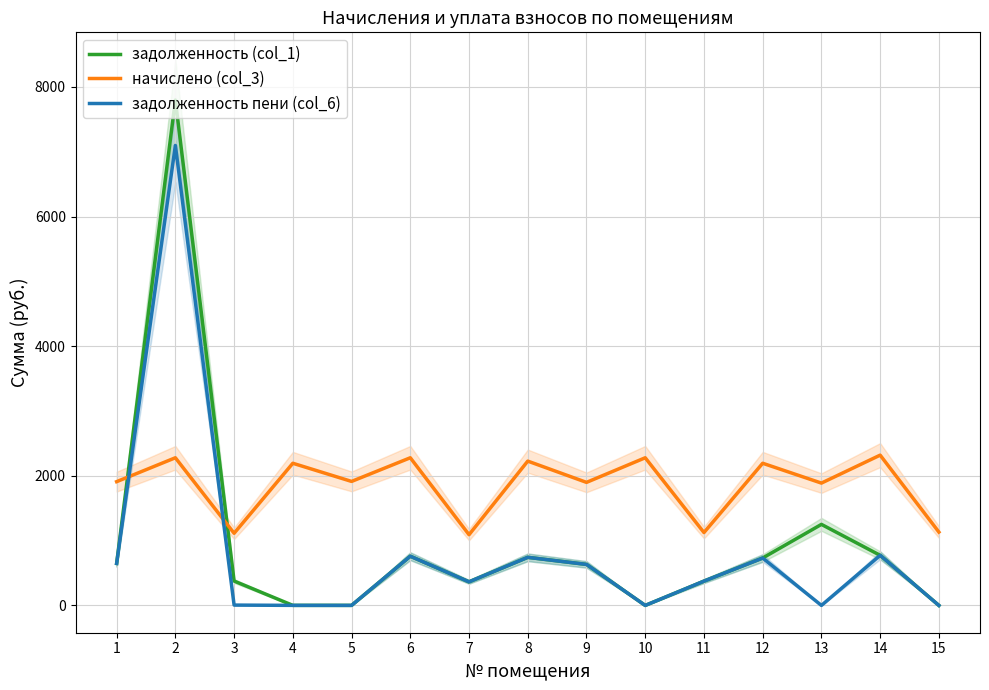

What is the value of the задолженность (col_1) point at the 9th from the left?

632.9